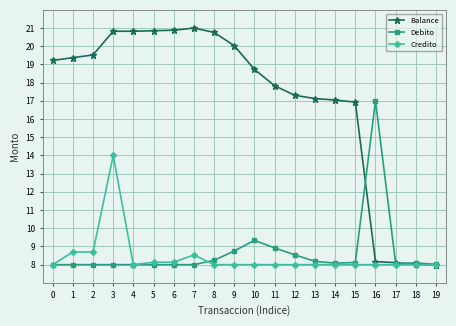

Which series has the largest total across all categories?

Balance